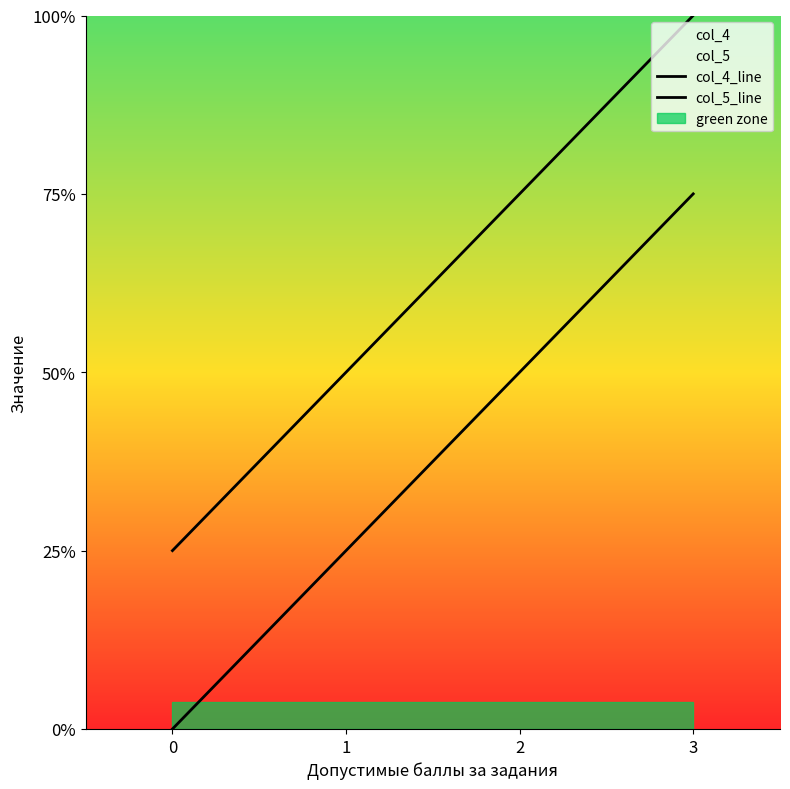

List the series in order of their overall mean, highest first.

col_5_line, col_4_line